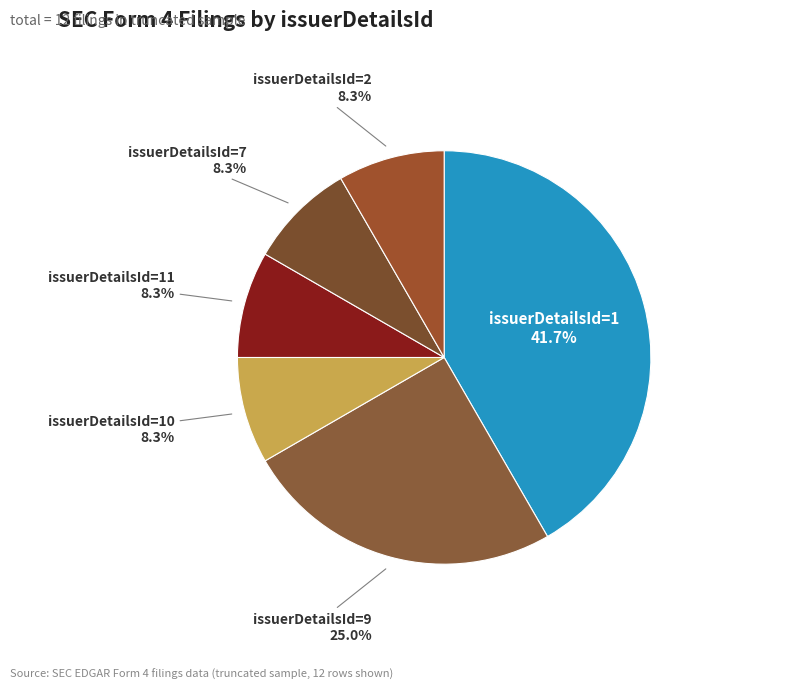

What percentage do issuerDetailsId=9 and issuerDetailsId=10 together represent?

33.3%